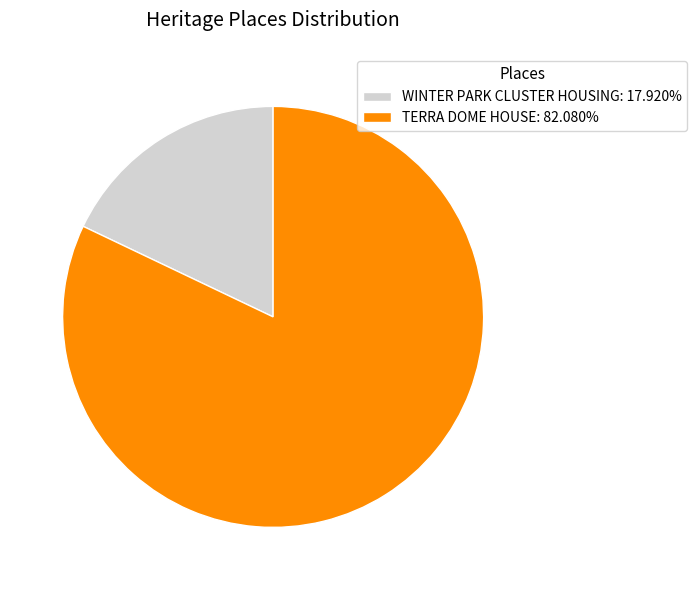

Combined, do WINTER PARK CLUSTER HOUSING and TERRA DOME HOUSE account for over 50%?

Yes